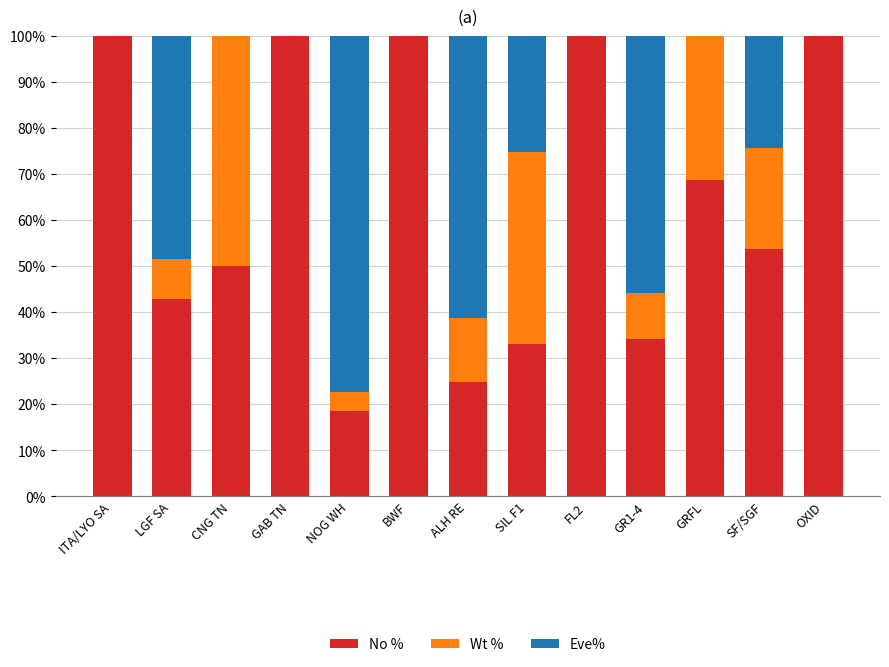

What is the total value across all series at NOG WH?

100.0